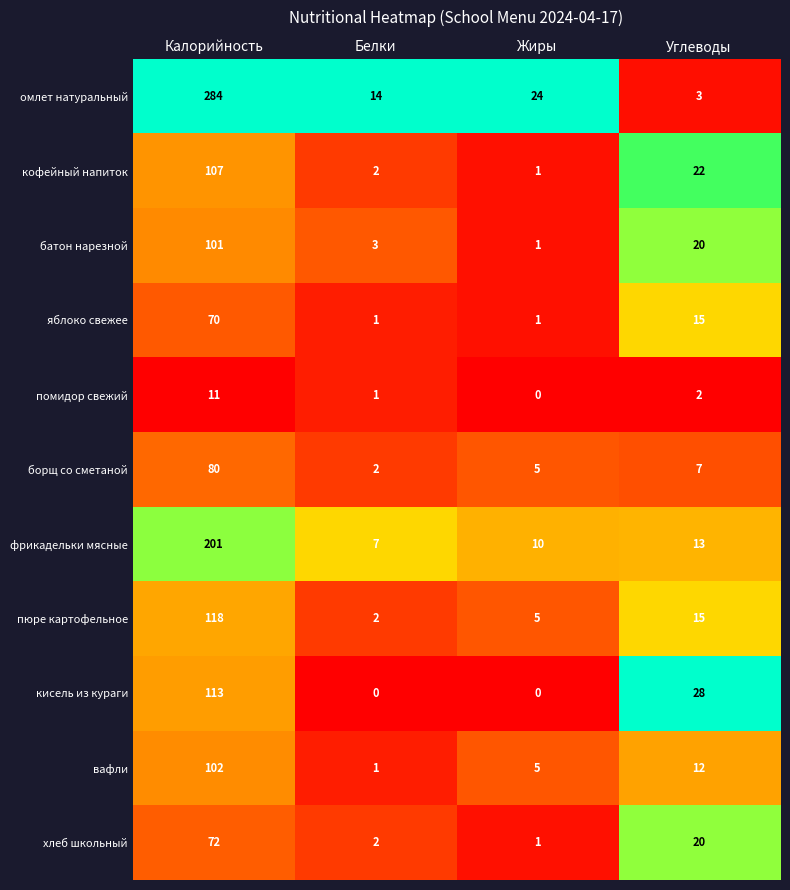

List the series in order of their peak value, lowest first.

помидор свежий, яблоко свежее, хлеб школьный, борщ со сметаной, батон нарезной, вафли, кофейный напиток, кисель из кураги, пюре картофельное, фрикадельки мясные, омлет натуральный